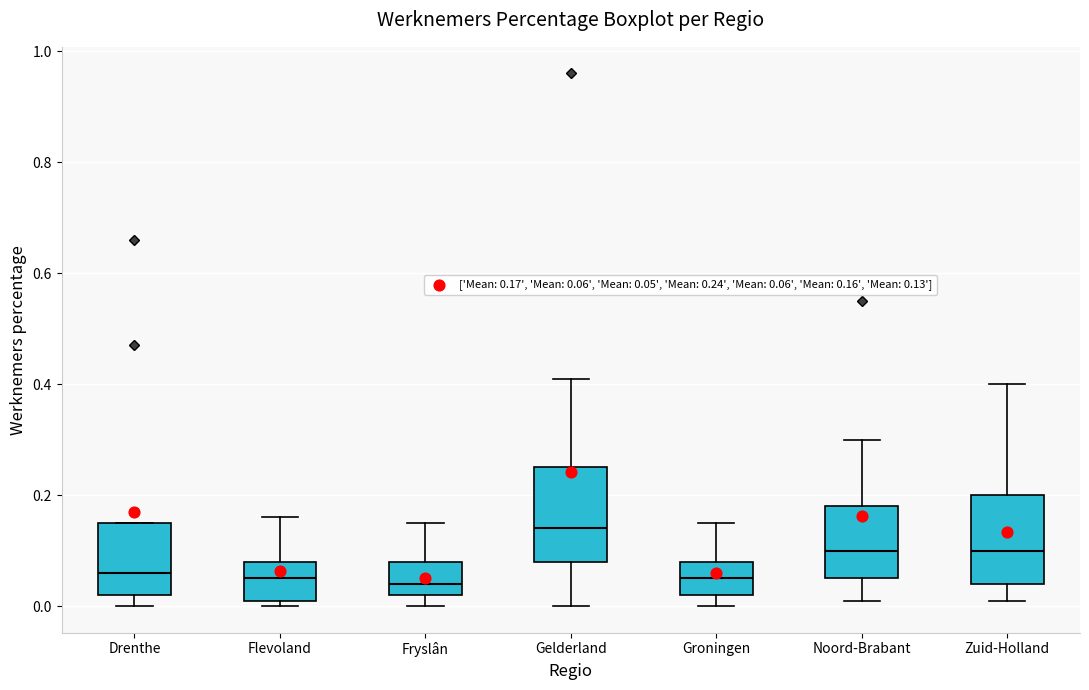

Reading left to right, transcribe this box plot: for each box, give where its median line is, the range the box spans, and where its two whiskers end, as read against the y-axis. The values are not printed on the chart, so give them approximately, as read against the axis.

Drenthe: median 0.06, box 0.02 to 0.16, whiskers 0.00 to 0.16
Flevoland: median 0.06, box 0.02 to 0.08, whiskers 0.00 to 0.16
Fryslân: median 0.04, box 0.02 to 0.08, whiskers 0.00 to 0.16
Gelderland: median 0.14, box 0.08 to 0.26, whiskers 0.00 to 0.42
Groningen: median 0.06, box 0.02 to 0.08, whiskers 0.00 to 0.16
Noord-Brabant: median 0.10, box 0.06 to 0.18, whiskers 0.02 to 0.30
Zuid-Holland: median 0.10, box 0.04 to 0.20, whiskers 0.02 to 0.40